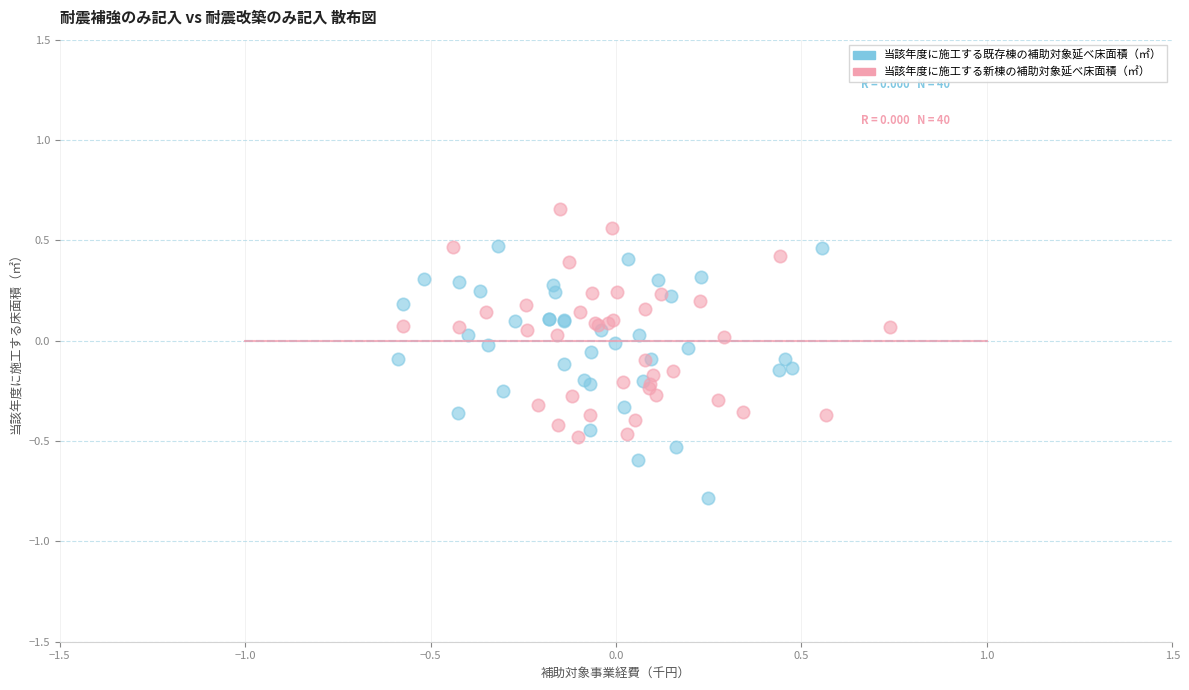

Which series contains the lowest Y value?

当該年度に施工する既存棟の補助対象延べ床面積（㎡）